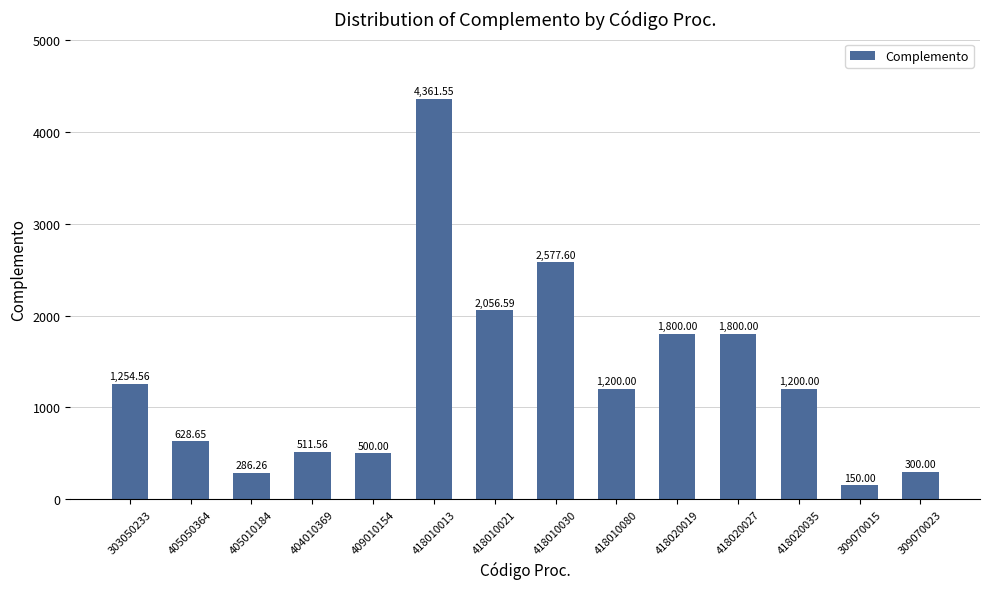

Which has a higher value, 309070015 or 405010184?

405010184